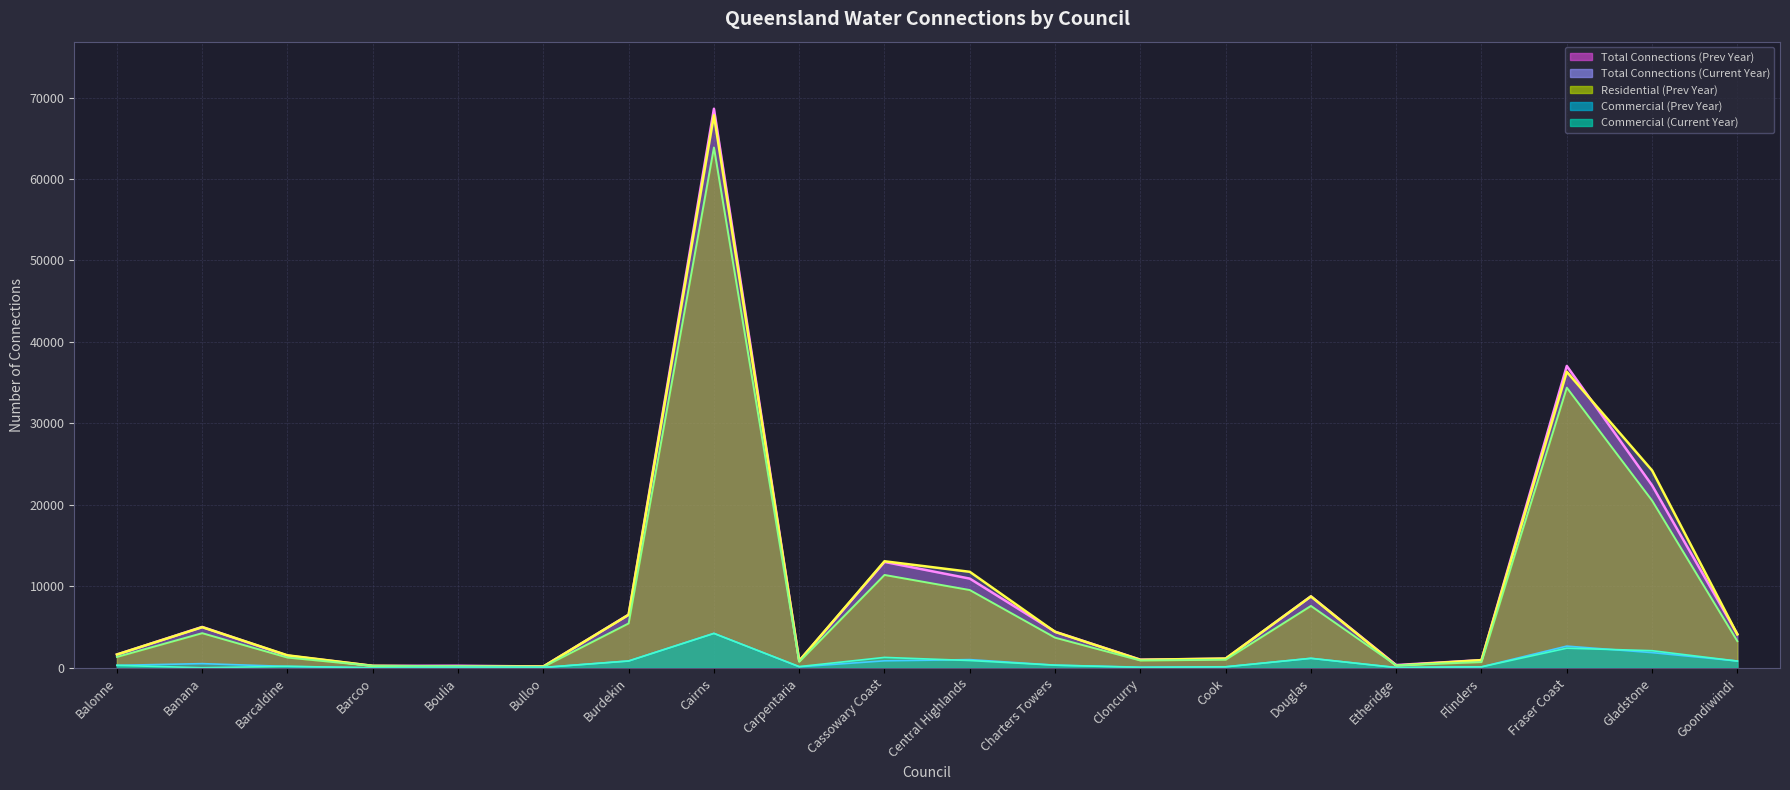

Reading left to right, extract all data points from this chart.

Total Connections (Prev Year): 1632	5019	1496	241	256	163	6530	68622	862	12999	10950	4436	1000	1123	8778	341	946	37052	22395	4130
Total Connections (Current Year): 1632	4986	1533	241	147	163	6506	67825	856	13079	11784	4413	981	1137	8761	273	942	36331	24229	4103
Commercial (Prev Year): 302	513	171	0	48	45	845	4238	125	859	1007	327	80	128	1166	36	118	2664	1866	839
Residential (Prev Year): 1335	4253	1259	237	208	111	5452	63871	736	11399	9547	3701	900	993	7596	302	704	34388	20529	3273
Commercial (Current Year): 307	5	184	0	17	44	835	4216	150	1278	896	324	54	120	1165	30	120	2411	2101	826